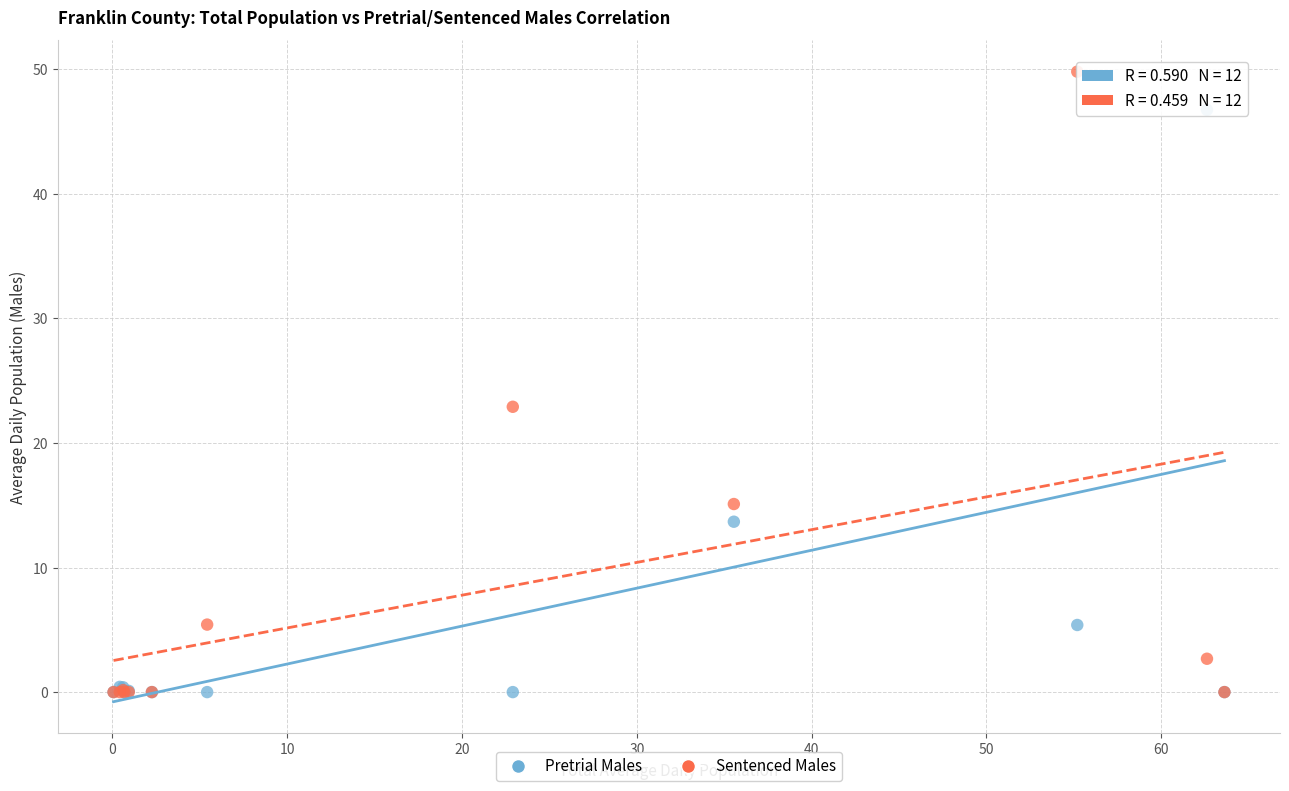

Across all series, what Y value is closest to 24?

22.9